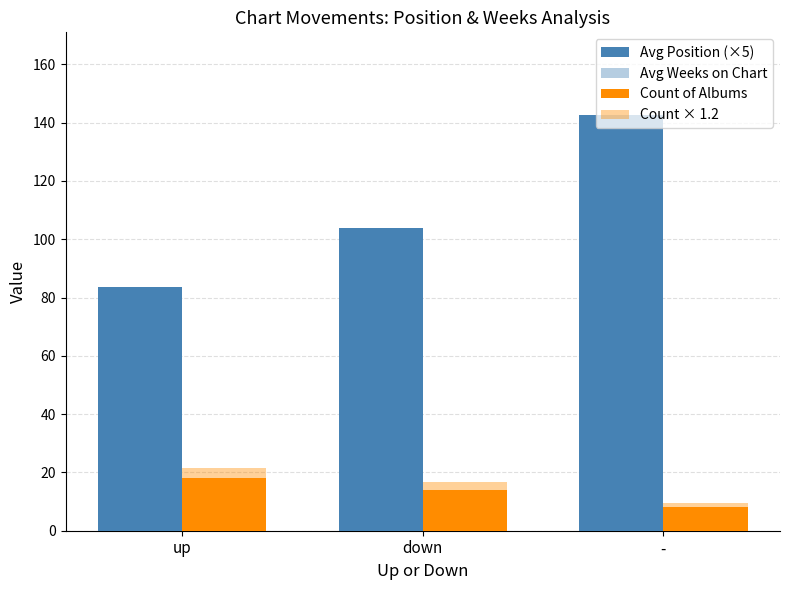

How many bars are there in each group?

4